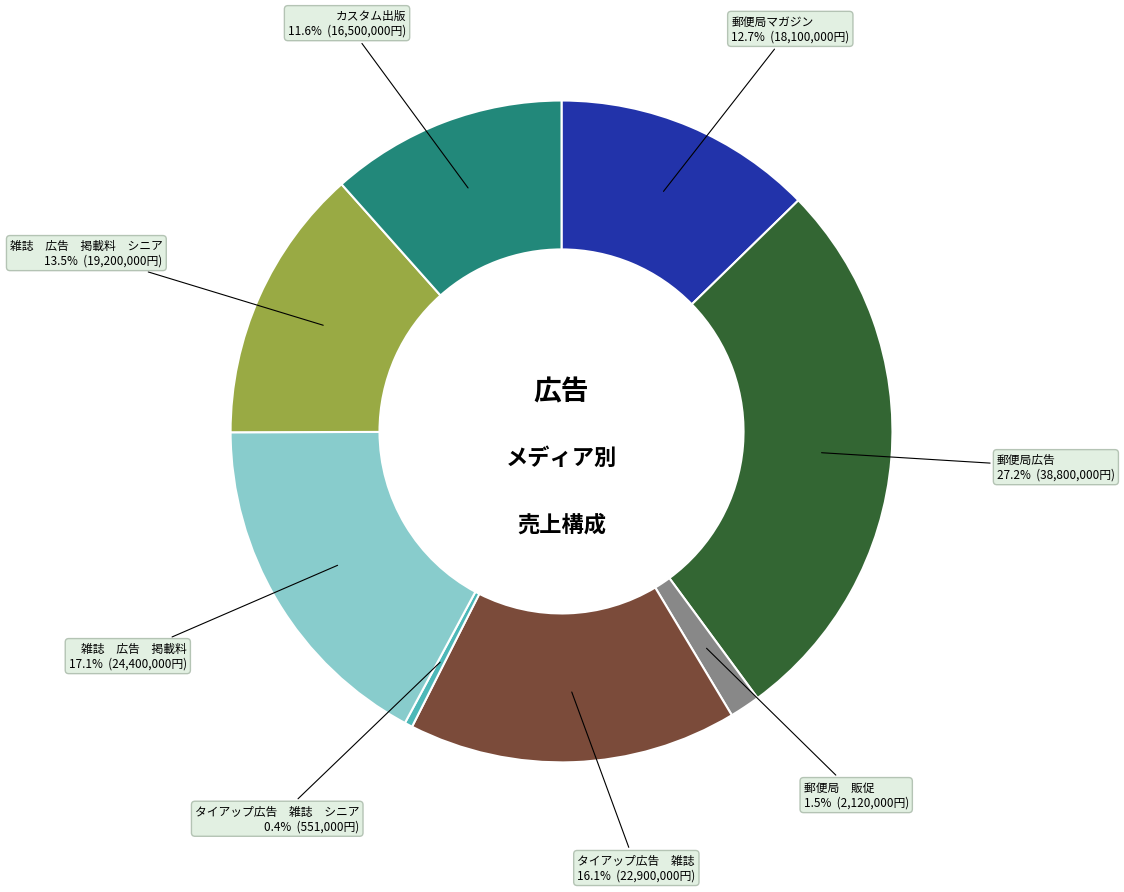

Is it true that 郵便局マガジン is 2% of the pie?

False